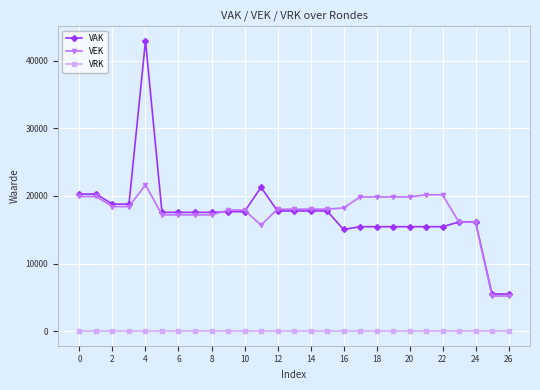

At how many categories does at least one series exceed 4597?

27